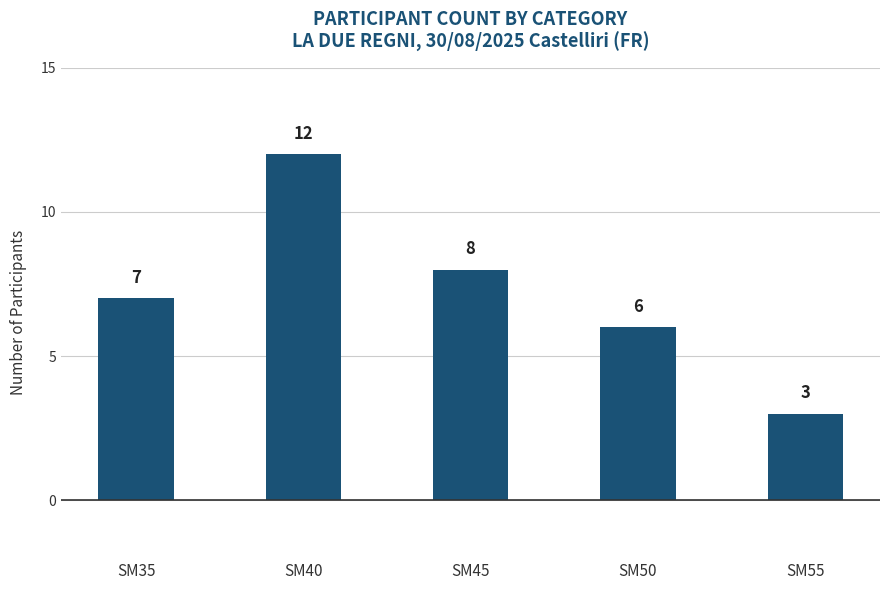

The value at SM55 is 1. True or false?

False